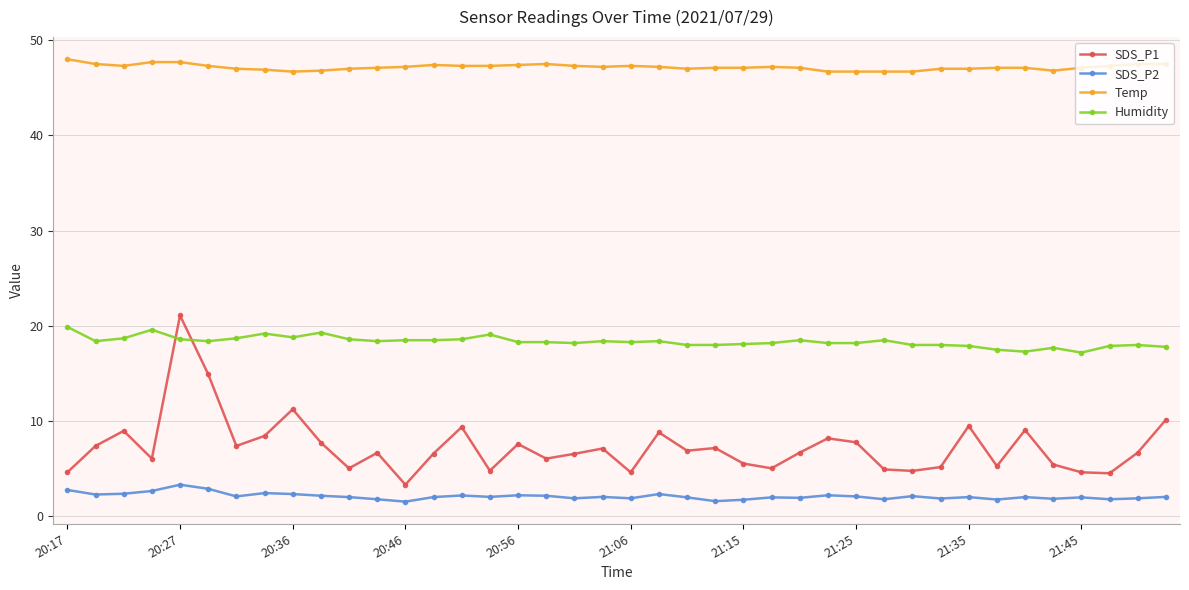

Which series has the largest total across all categories?

Temp